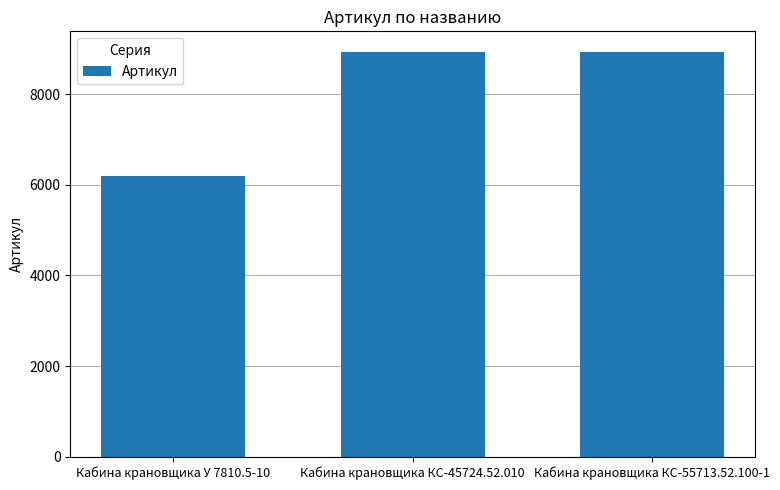

What is the difference between the maximum and minimum values?

2748